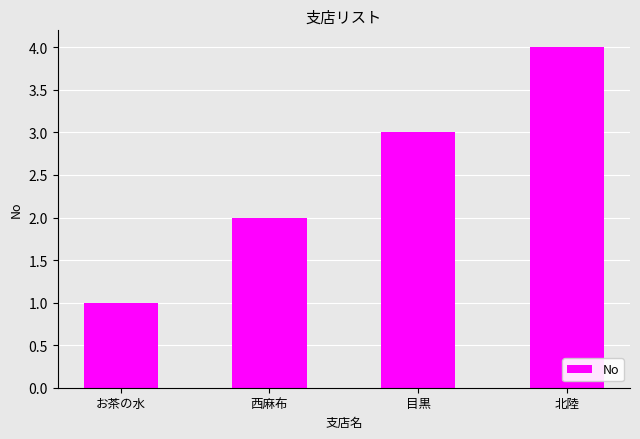

Reading left to right, what are all the values shown in this chart?

お茶の水=1	西麻布=2	目黒=3	北陸=4